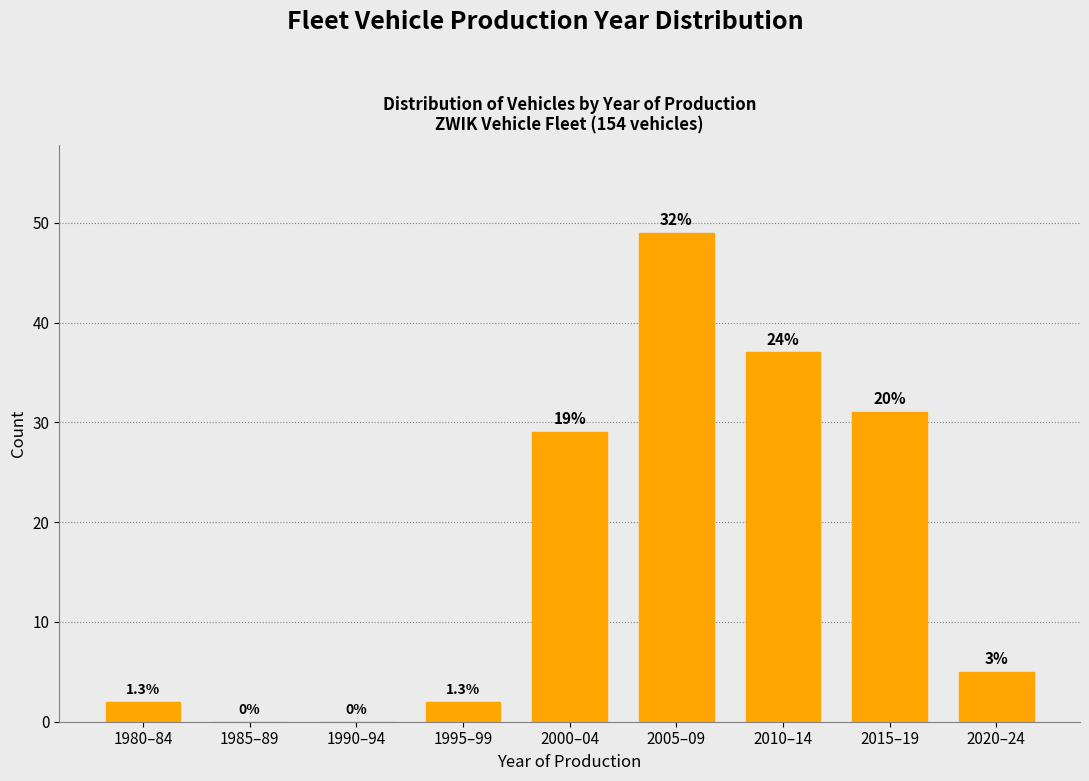

Are the bars horizontal?

No